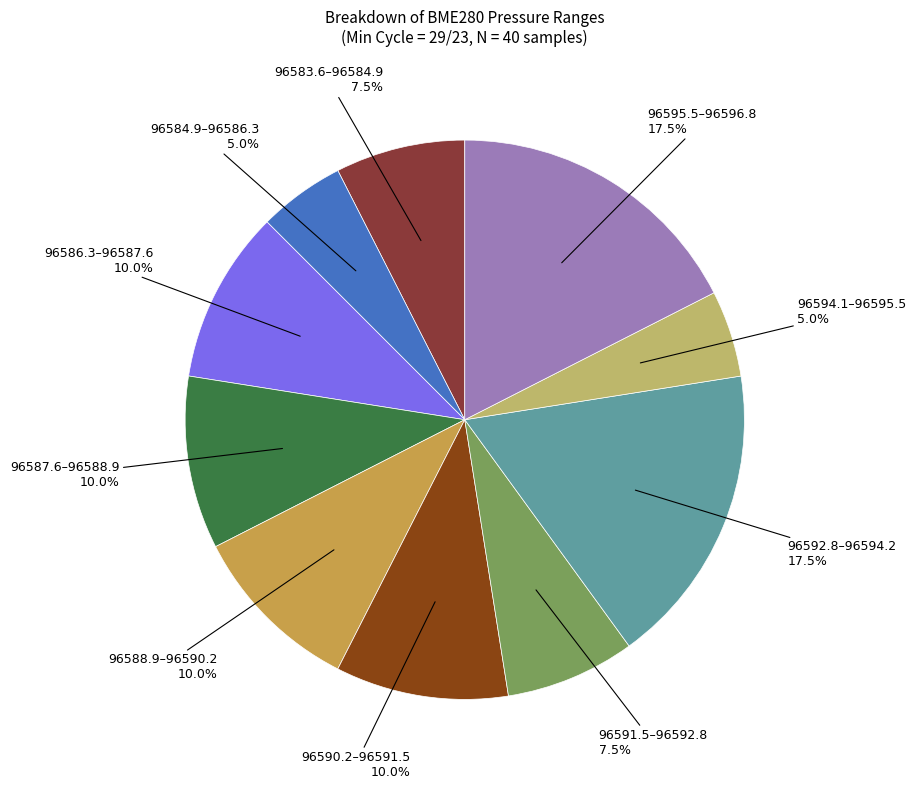

Does any single category account for the majority?

No